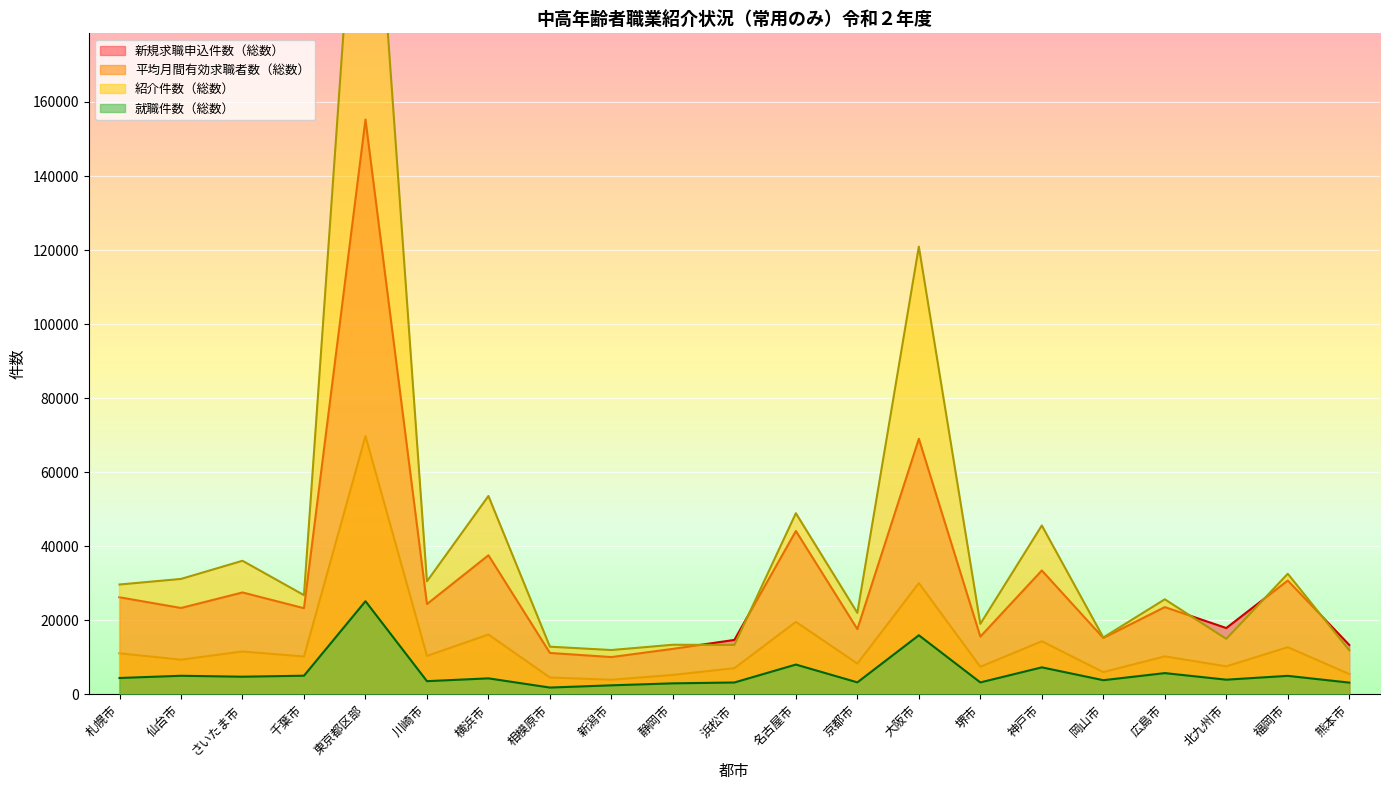

What is the sum of the 新規求職申込件数（総数） values at 大阪市 and 新潟市?

79101